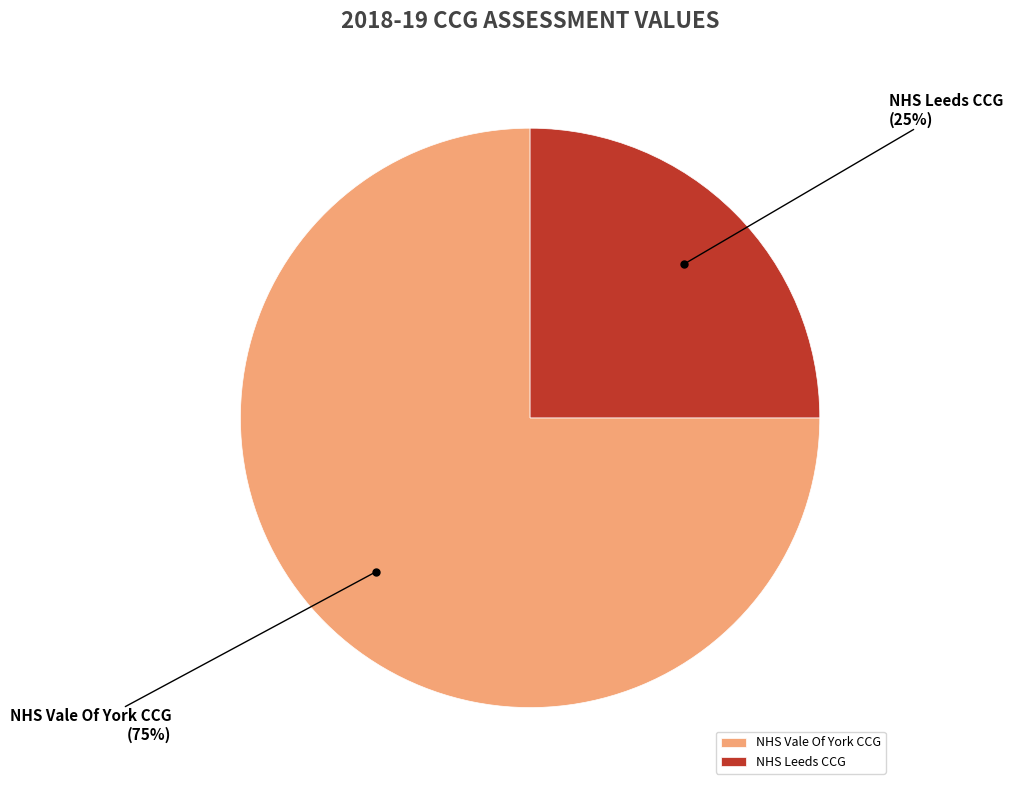

Rank the categories by value from highest to lowest.

NHS Vale Of York CCG, NHS Leeds CCG